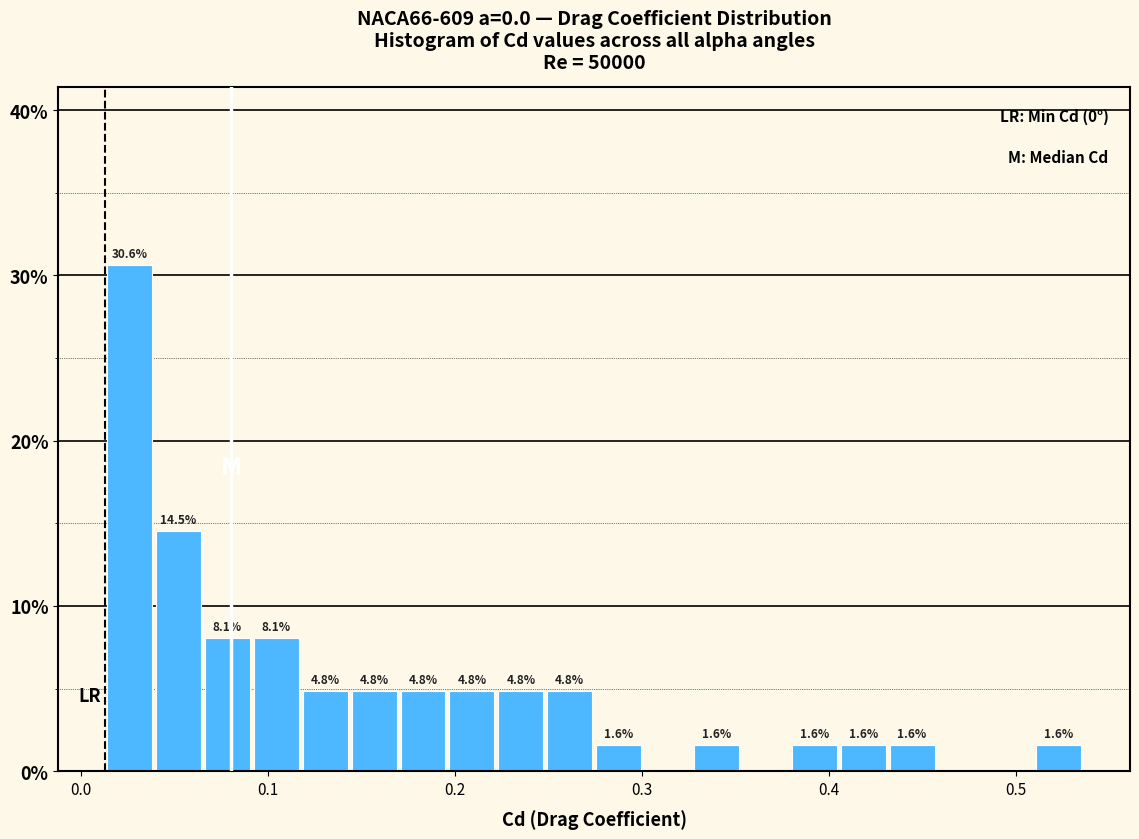

Around what value on the x-axis is the tallest bar? Give the approximate position of its centre, as read against the axis.

0.03